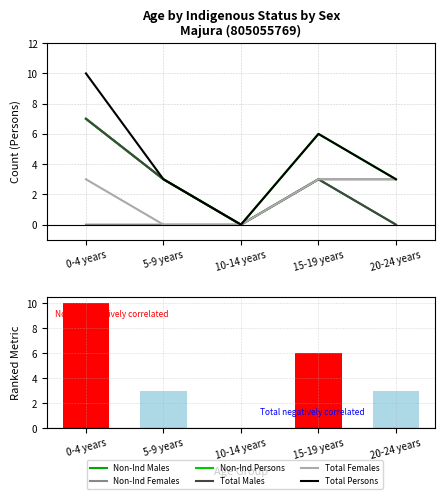

What is the sum of all Total Females values?

9